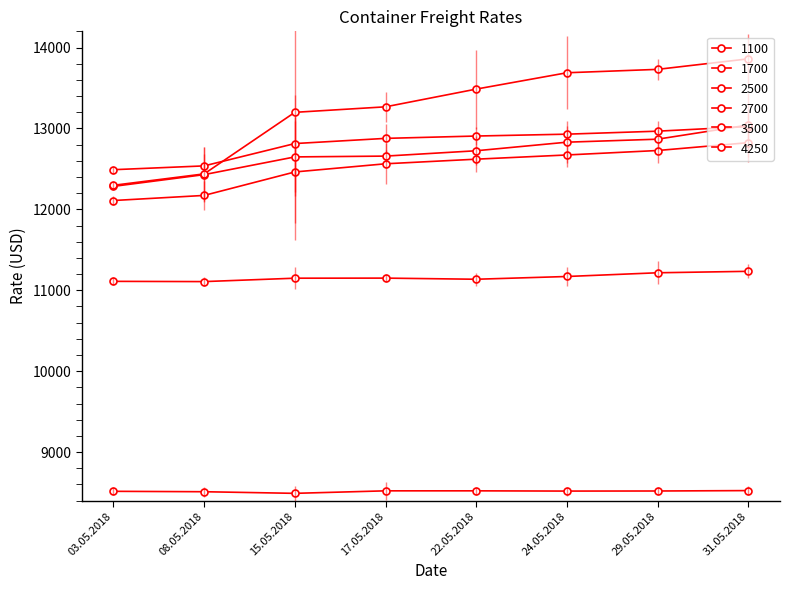

True or false: 2500 and 4250 intersect in this chart.

False